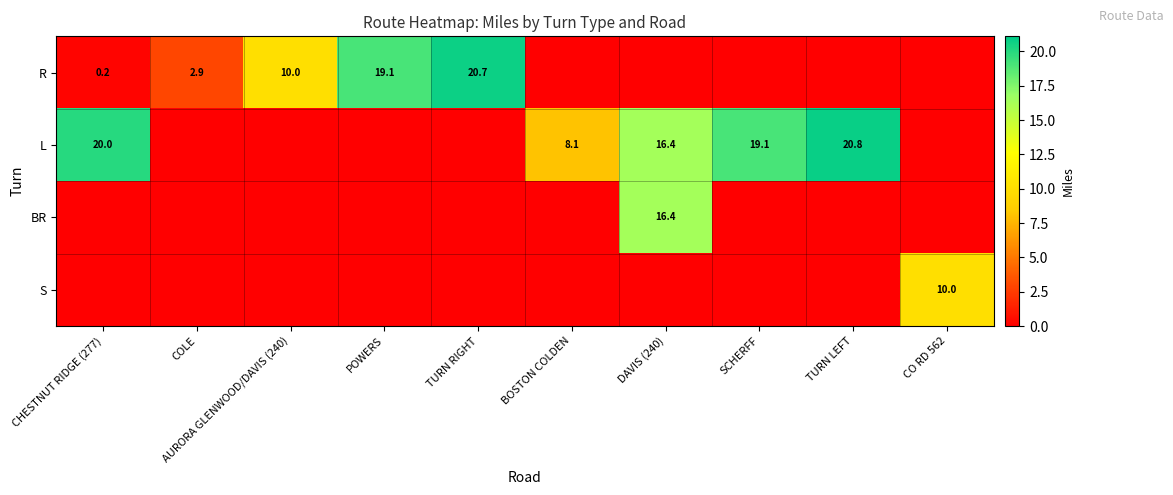

True or false: L has a value of 20.0 at CHESTNUT RIDGE (277).

True